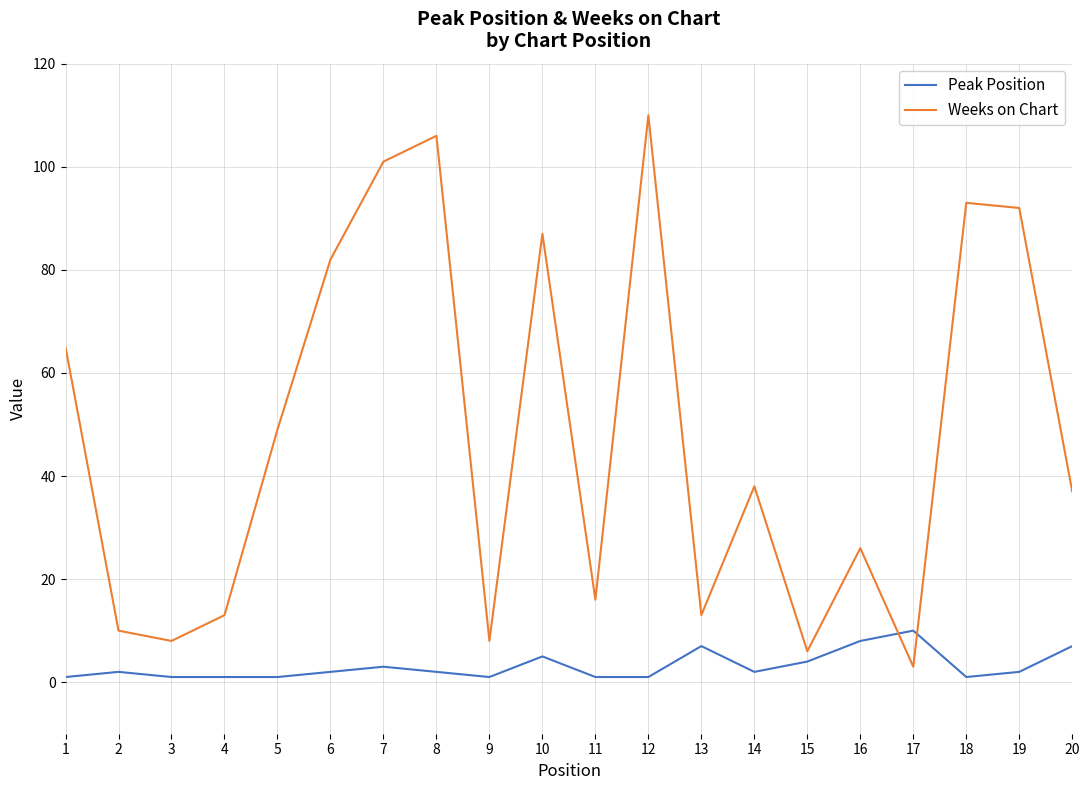

Which category has the highest value across all series?

12